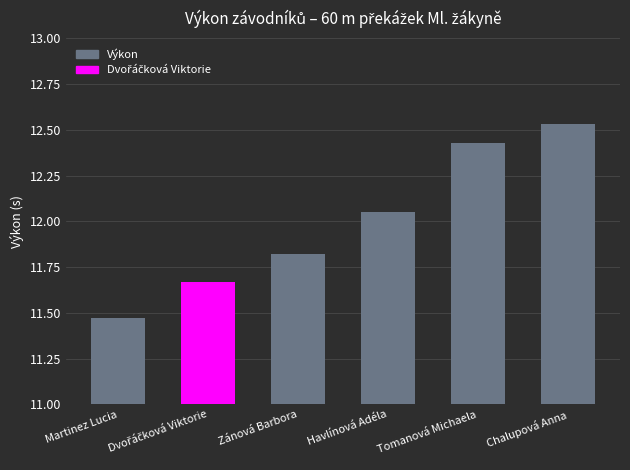

What is the difference between the values at Zánová Barbora and Tomanová Michaela?

0.6